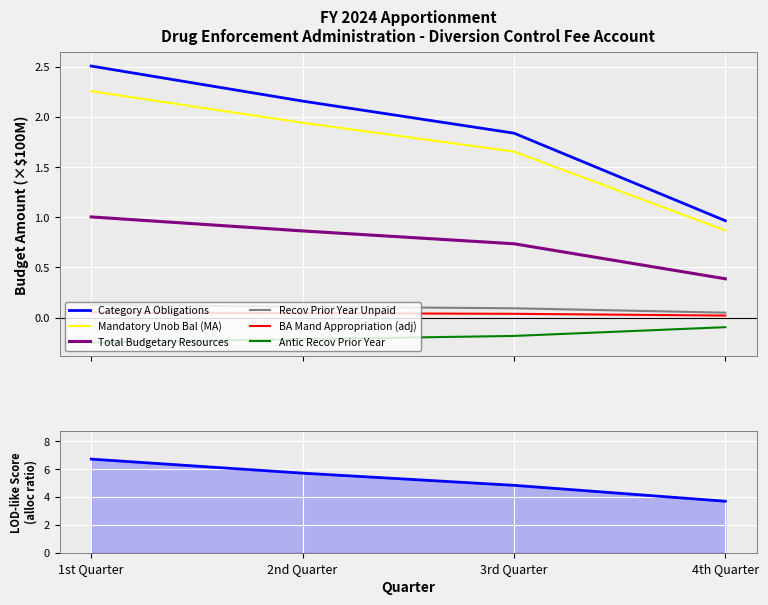

How many categories are shown in the chart?

4